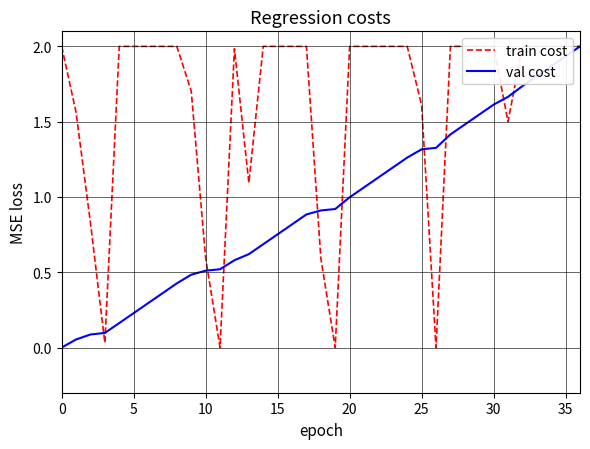

The train cost series shows 2.0 at 35. True or false?

True